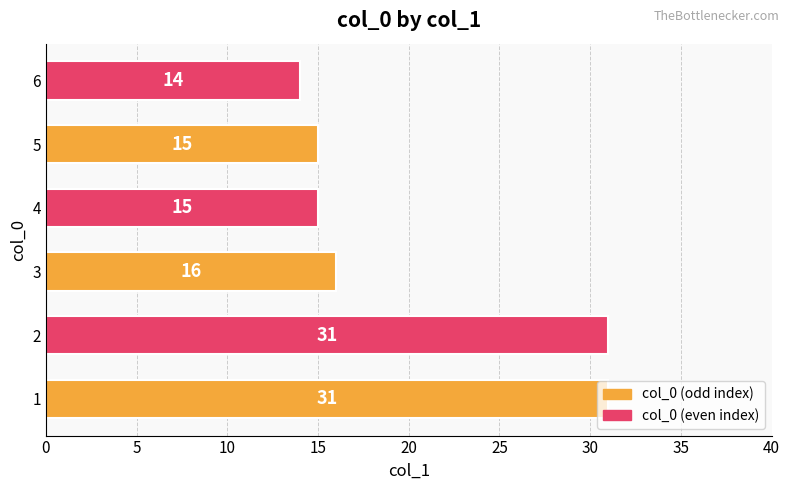

What is the change in value from 1 to 5?

-16